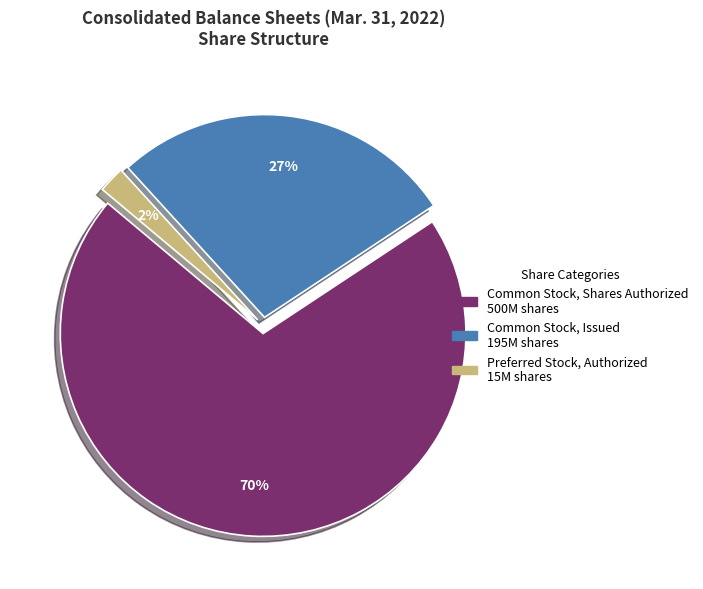

Is there any slice that represents more than half of the pie?

Yes